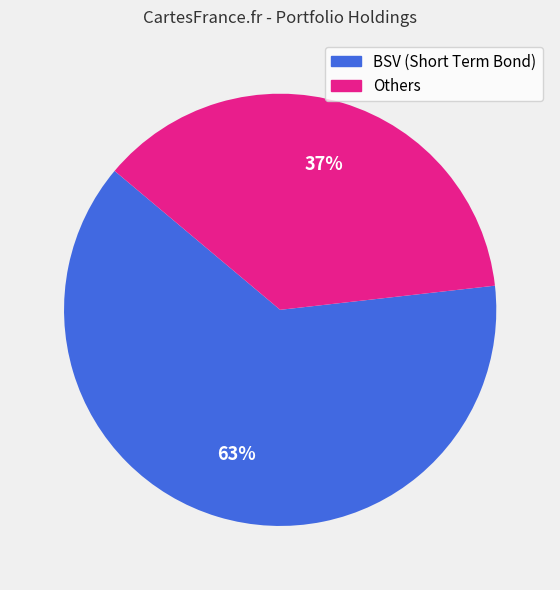

To the nearest percent, what is the difference between the largest and smallest slice percentages?

26%